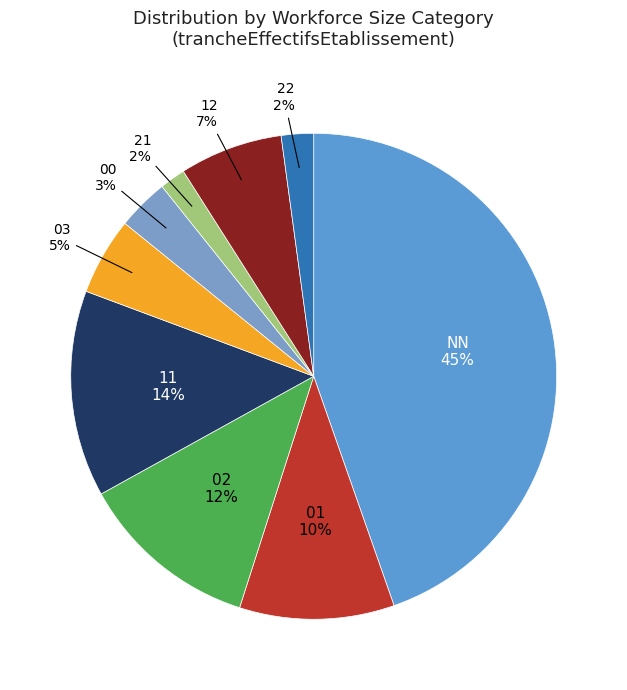

How many slices are in this pie chart?

9